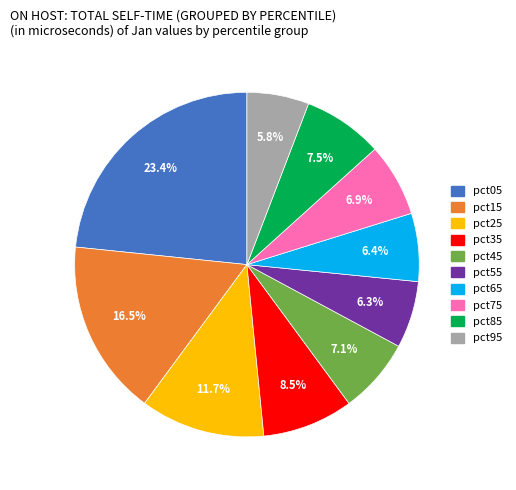

Which category has the biggest portion of the pie?

pct05